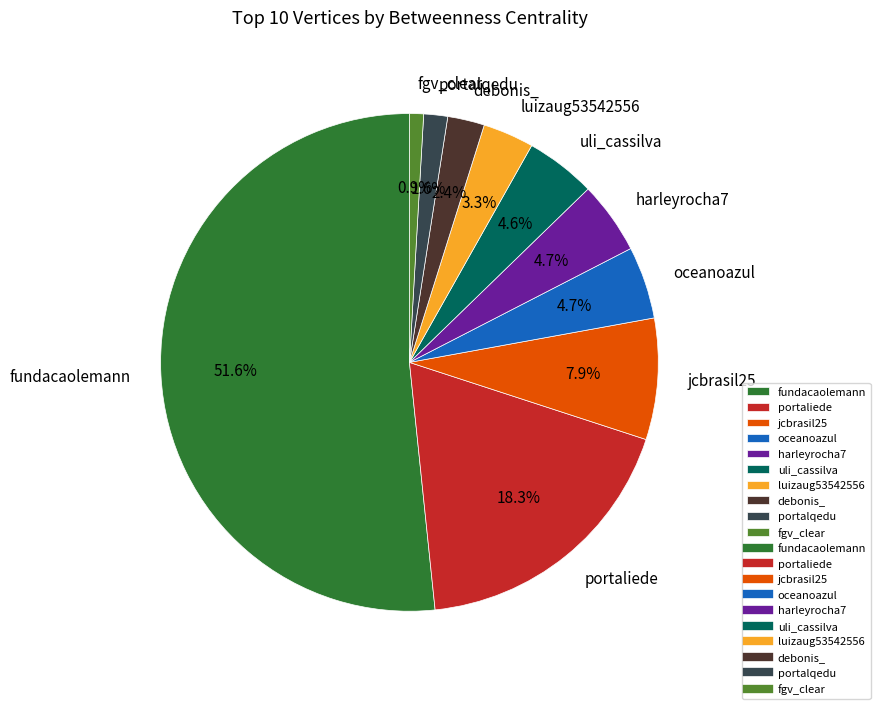

Which category accounts for the majority?

fundacaolemann